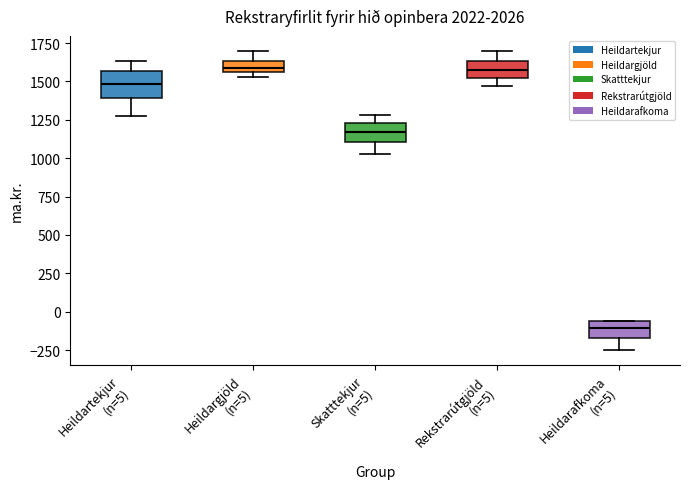

Where does the median line of the box for Rekstrarútgjöld (n=5) sit on the y-axis? The values are not printed on the chart, so give them approximately, as read against the axis.

1600